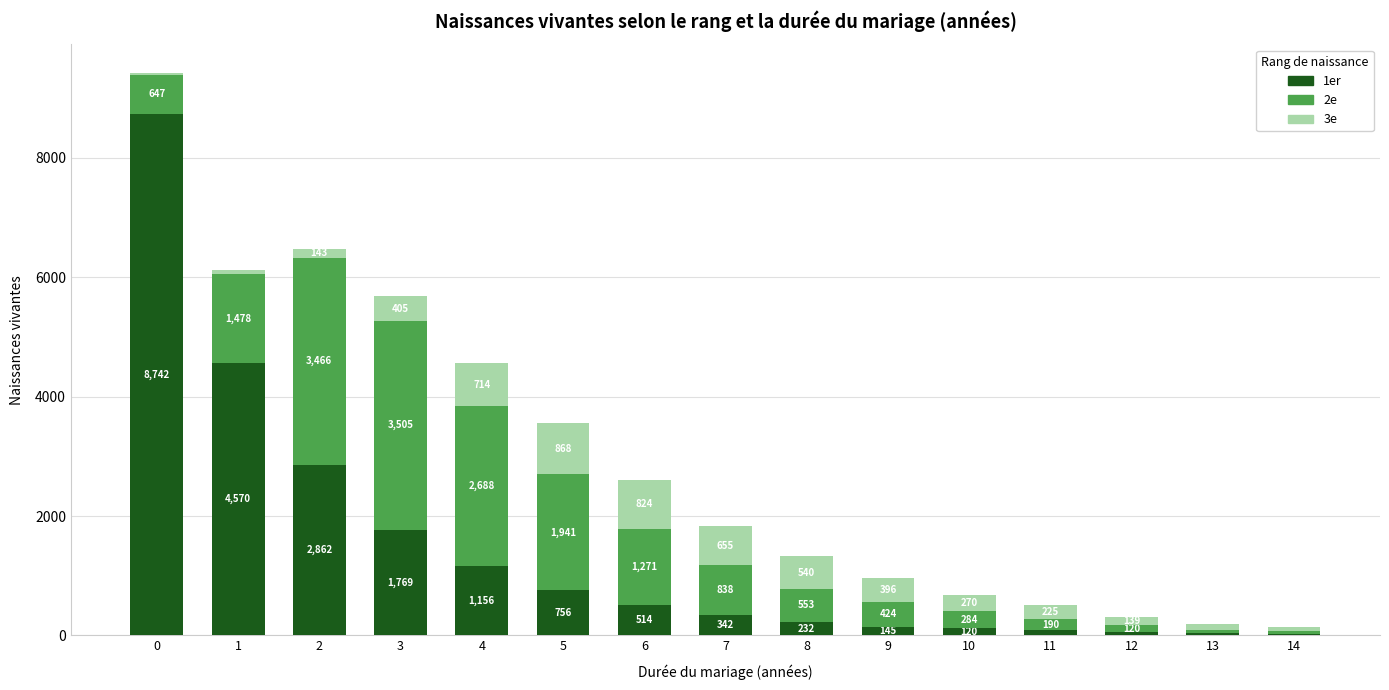

What is the highest value of the 1er series?

8742